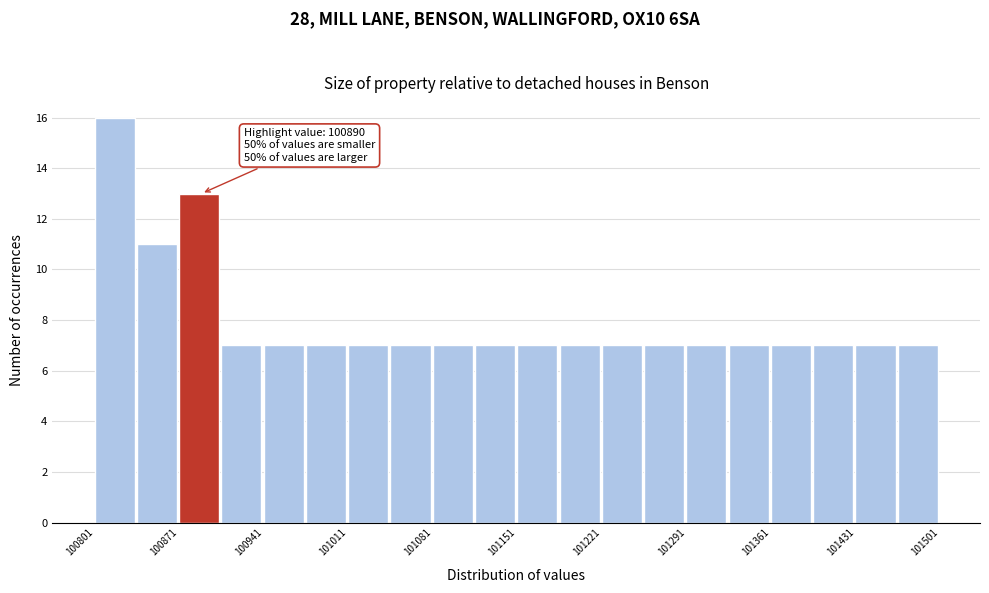

Around what value on the x-axis is the tallest bar? Give the approximate position of its centre, as read against the axis.

100820